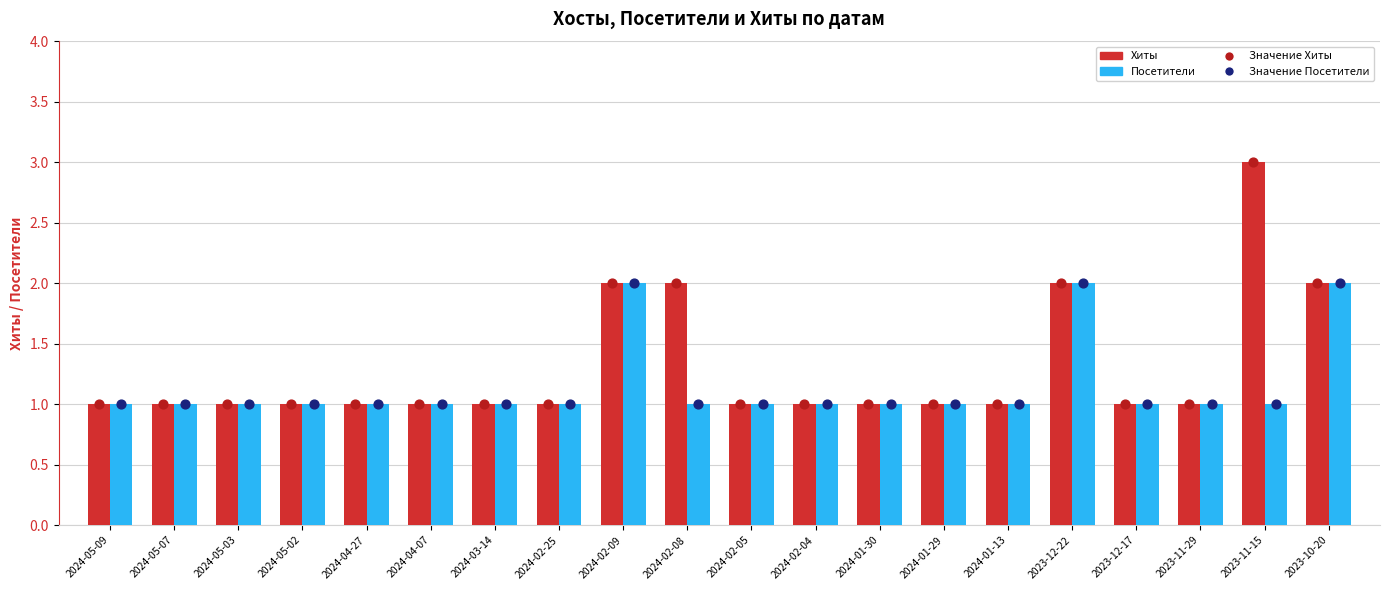

Which series contains the lowest Y value?

Хиты